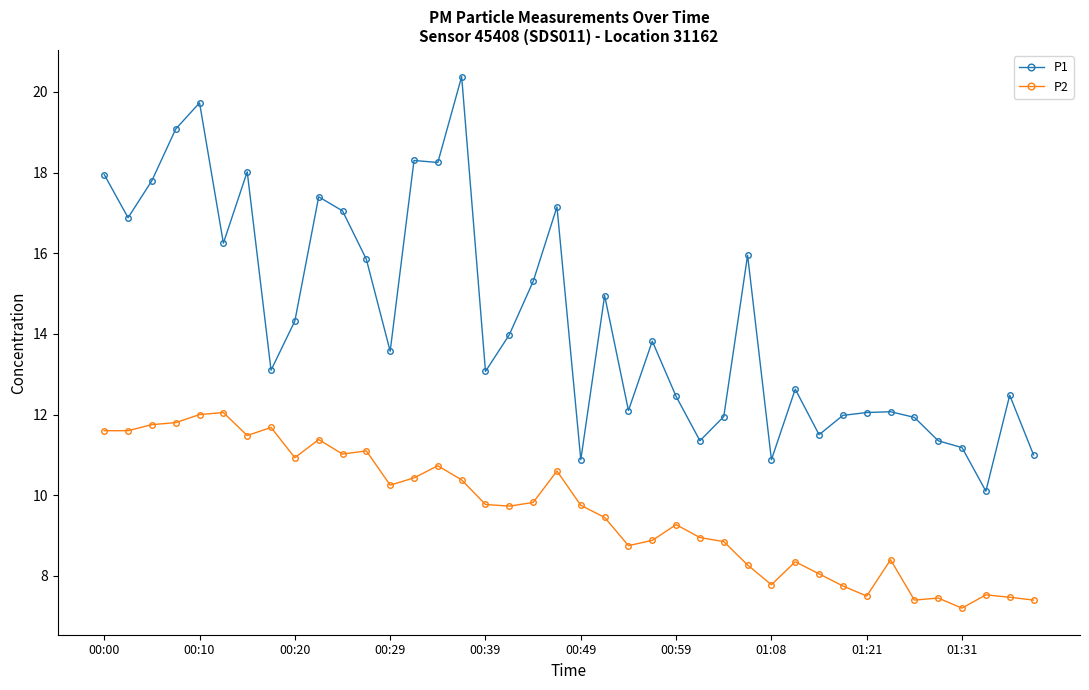

Count the number of categories in the chart.

40